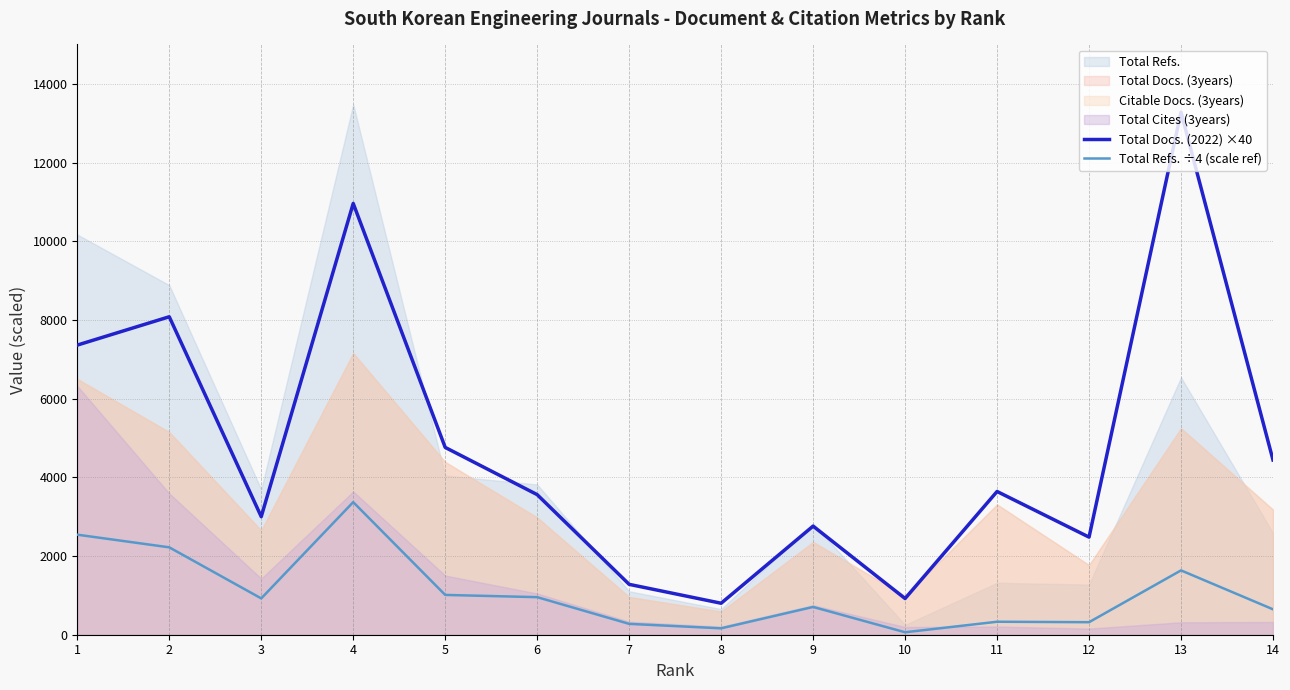

Rank the categories by Total Refs. ÷4 (scale ref) value from lowest to highest.

10, 8, 7, 12, 11, 14, 9, 3, 6, 5, 13, 2, 1, 4